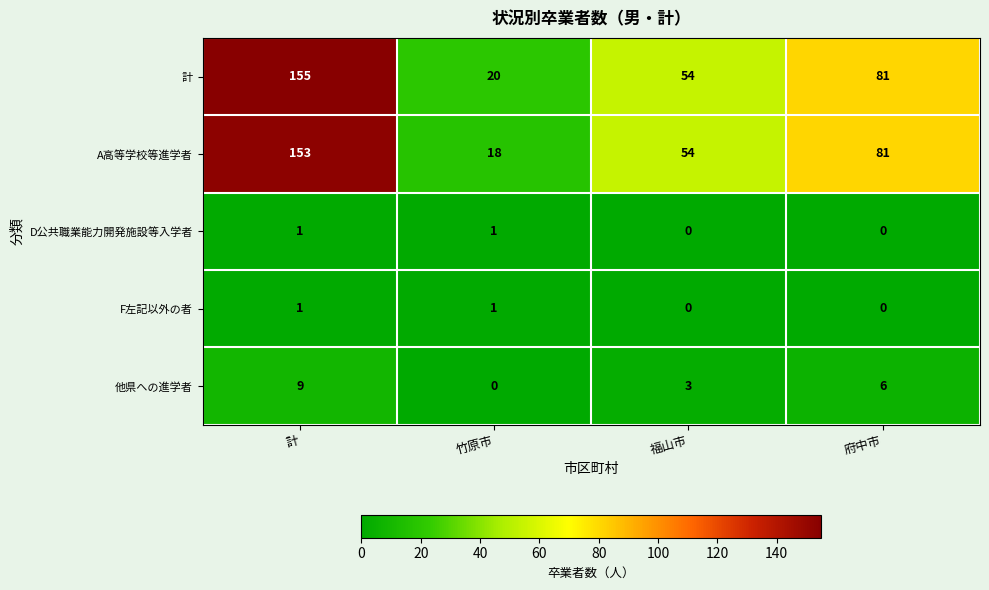

Where does the 計 series first go above 81?

計